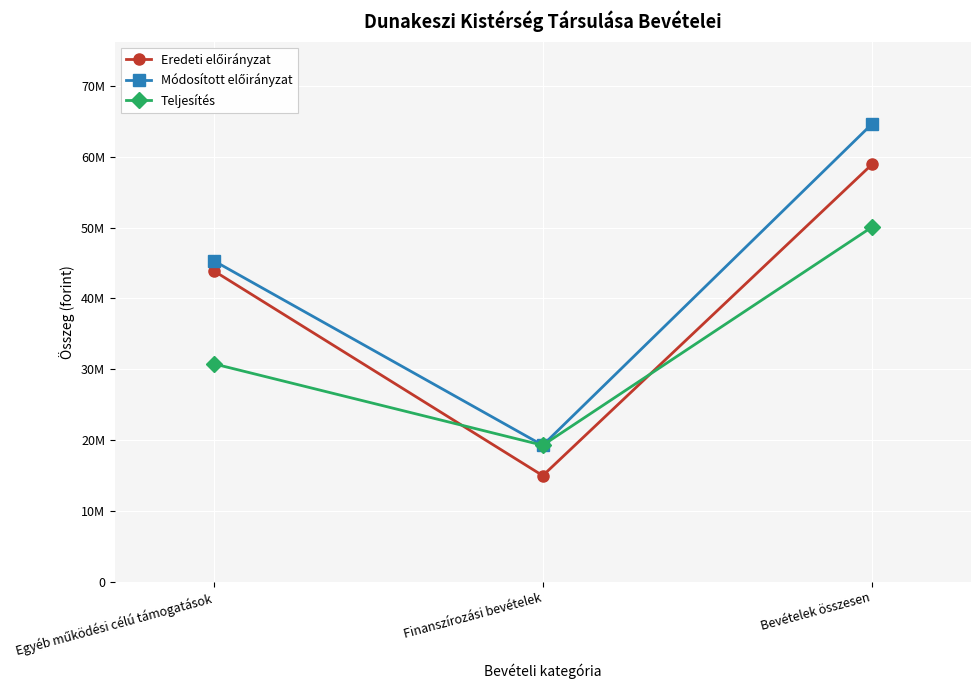

Is this an area chart (filled region under the line)?

No